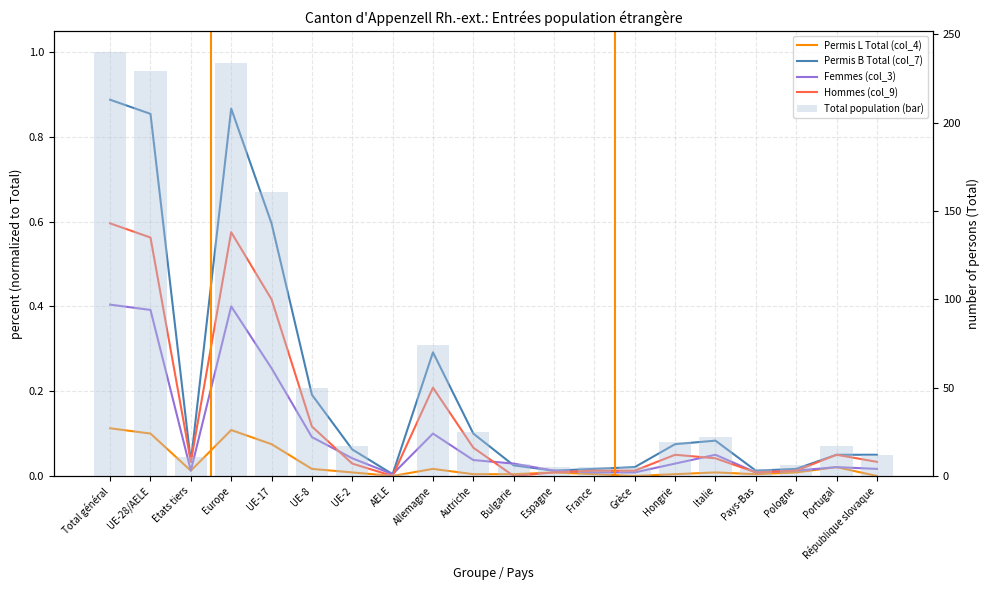

What is the difference between the highest and lowest values at Italie?

22.0